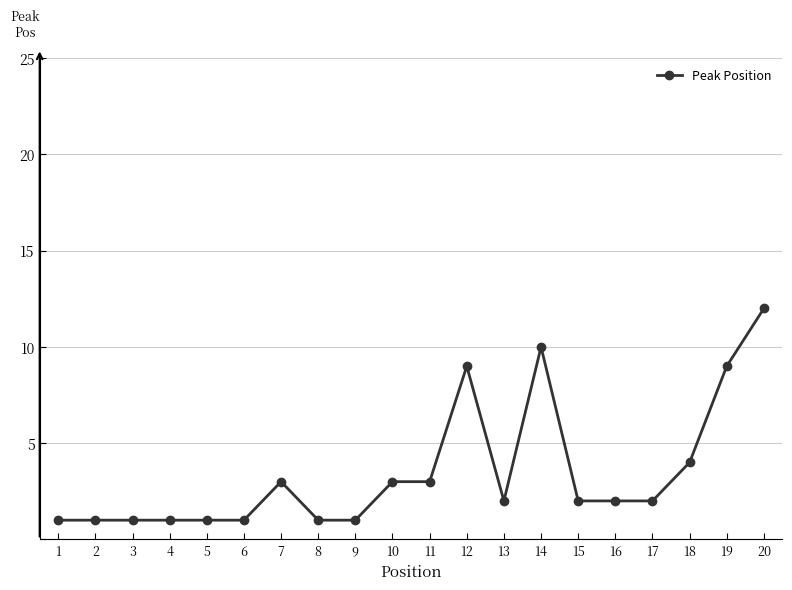

Where does the data first go above 2?

7